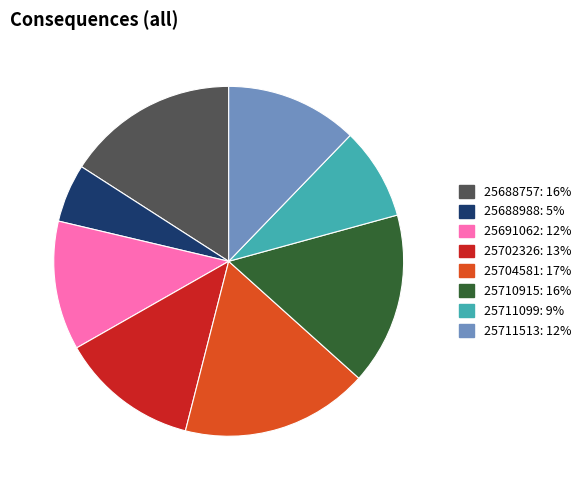

Which slice is the smallest?

25688988